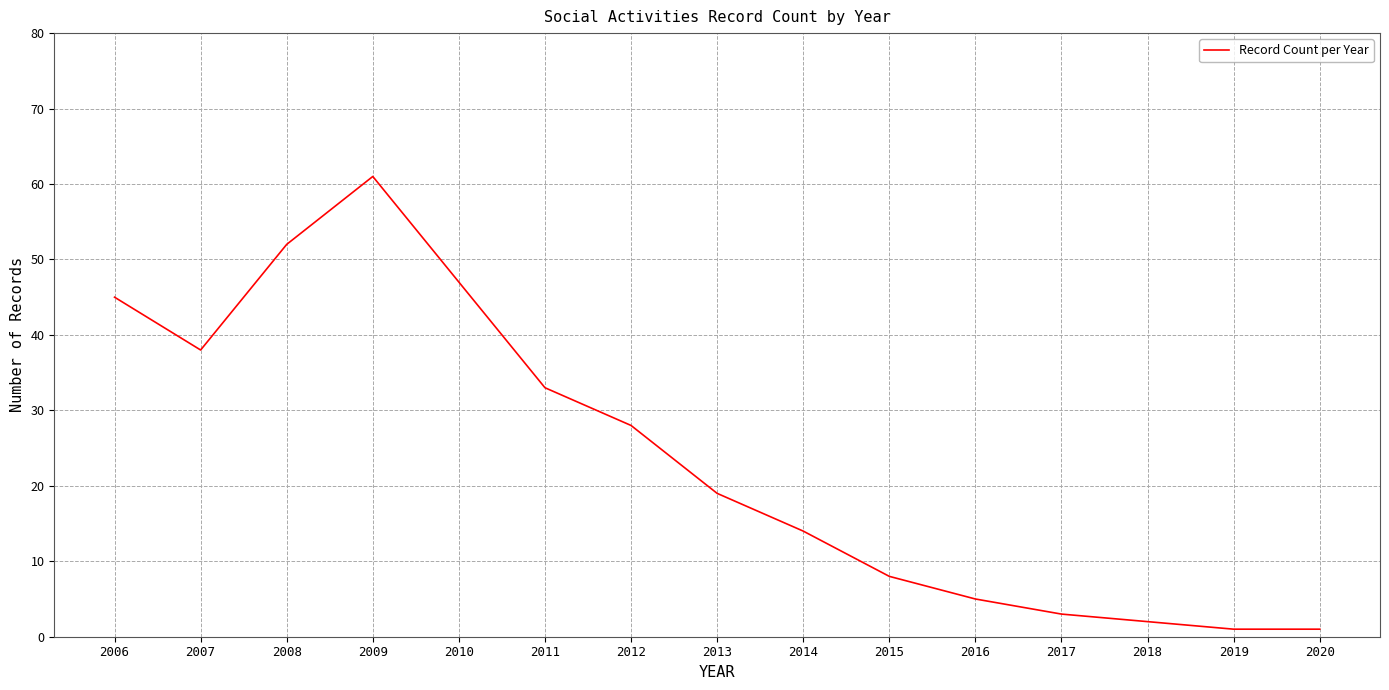

True or false: the data shows 4 at 2015.

False